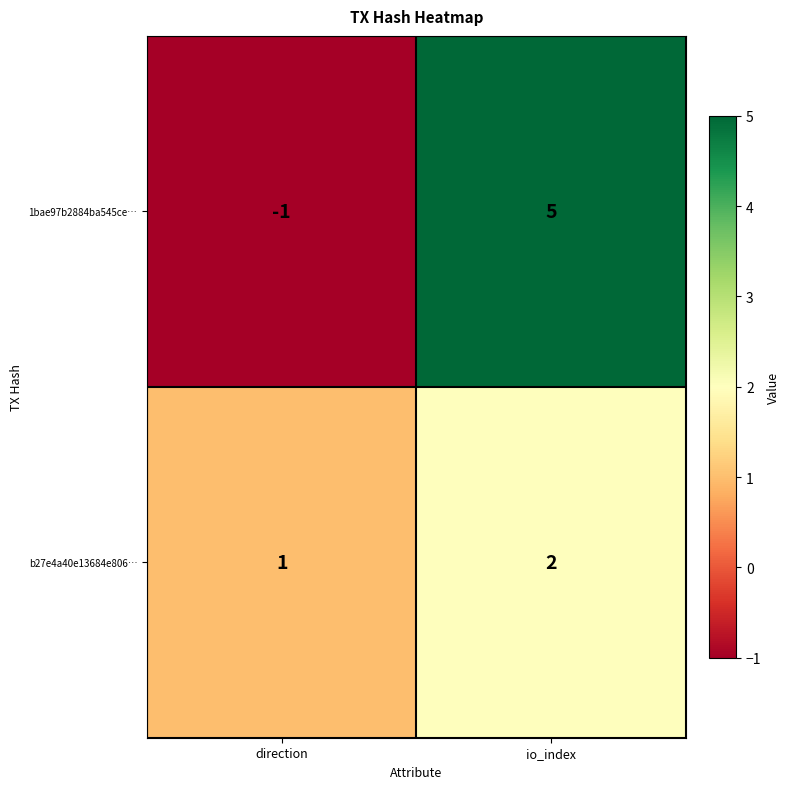

What is the spread (max minus min) of values at direction?

2